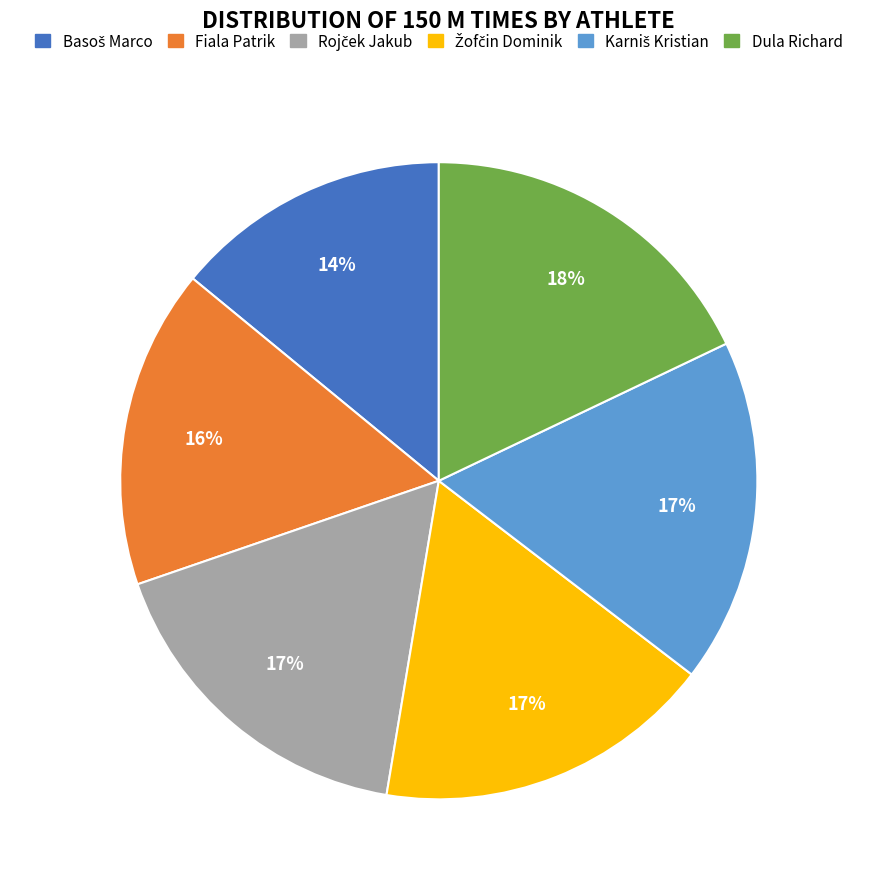

To the nearest percent, what portion does Fiala Patrik represent?

16%